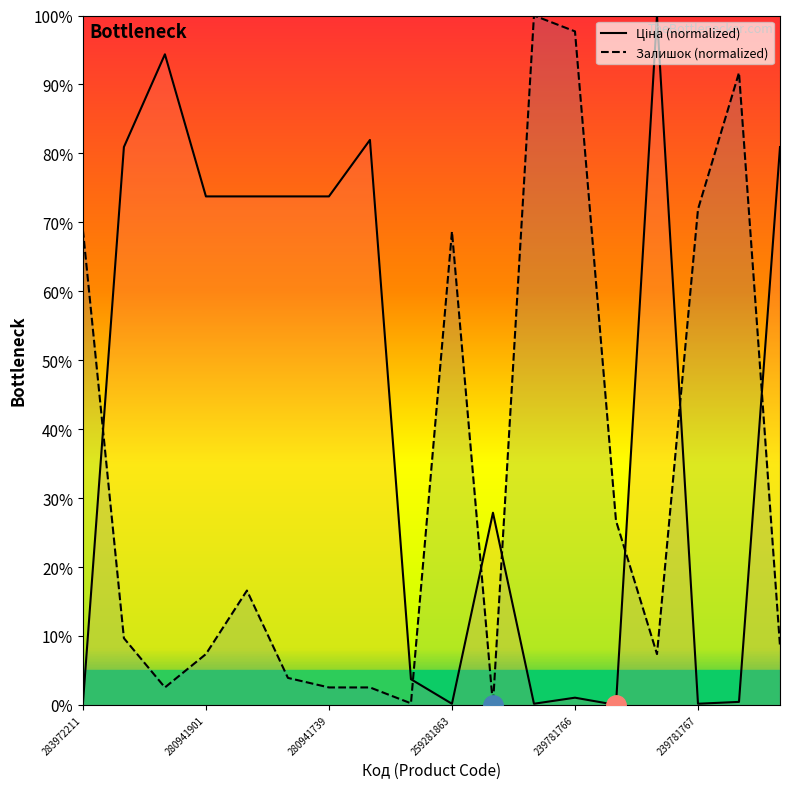

Between 259281863 and 16, which series saw the biggest shift?

Залишок (line)